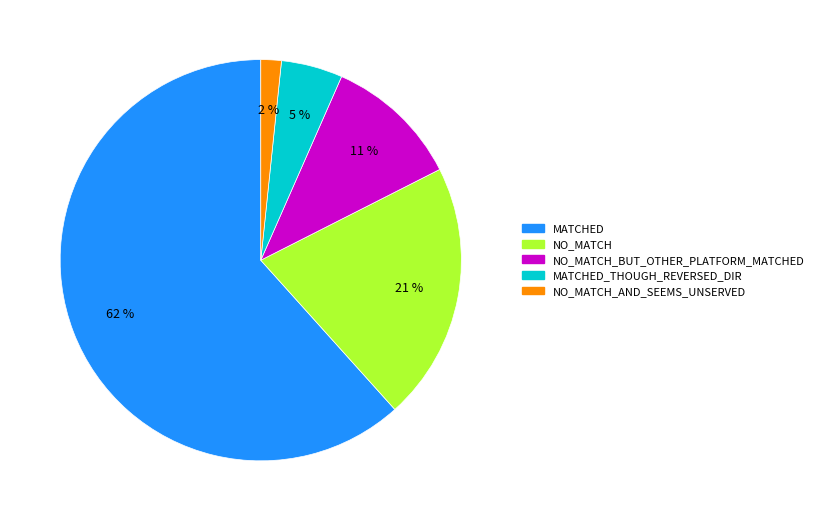

Is there a majority slice in this chart?

Yes